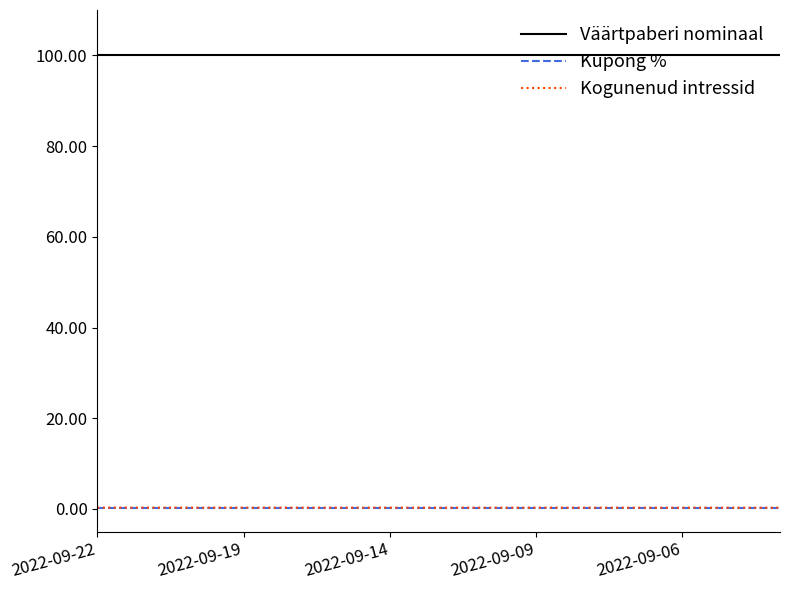

What is the greatest value displayed?

100.0